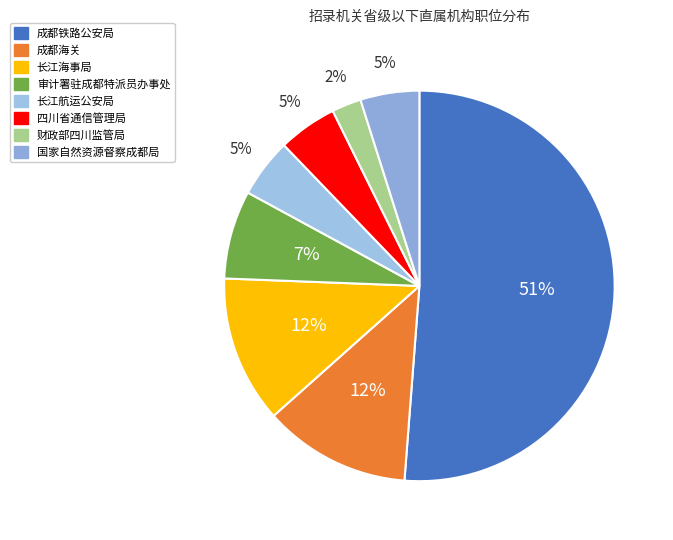

What is the largest slice in the pie chart?

成都铁路公安局